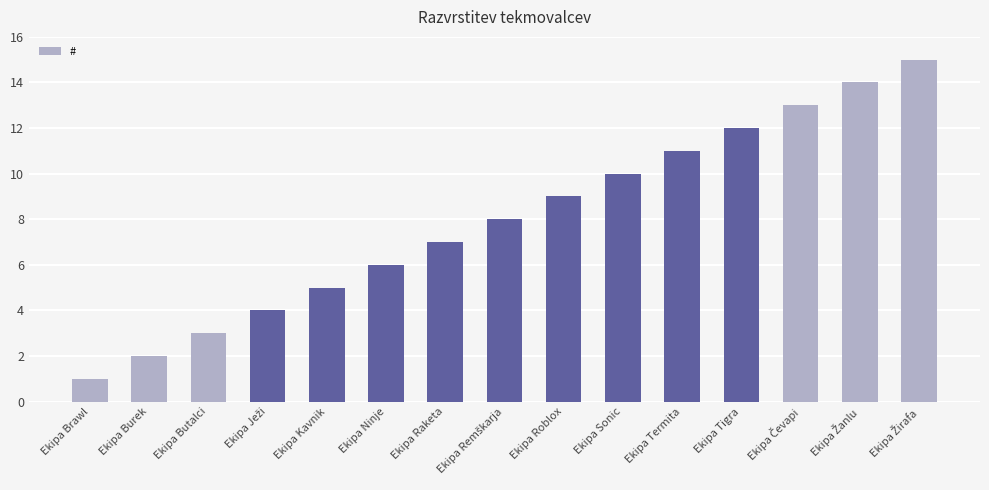

Read the value at Ekipa Termita.

11